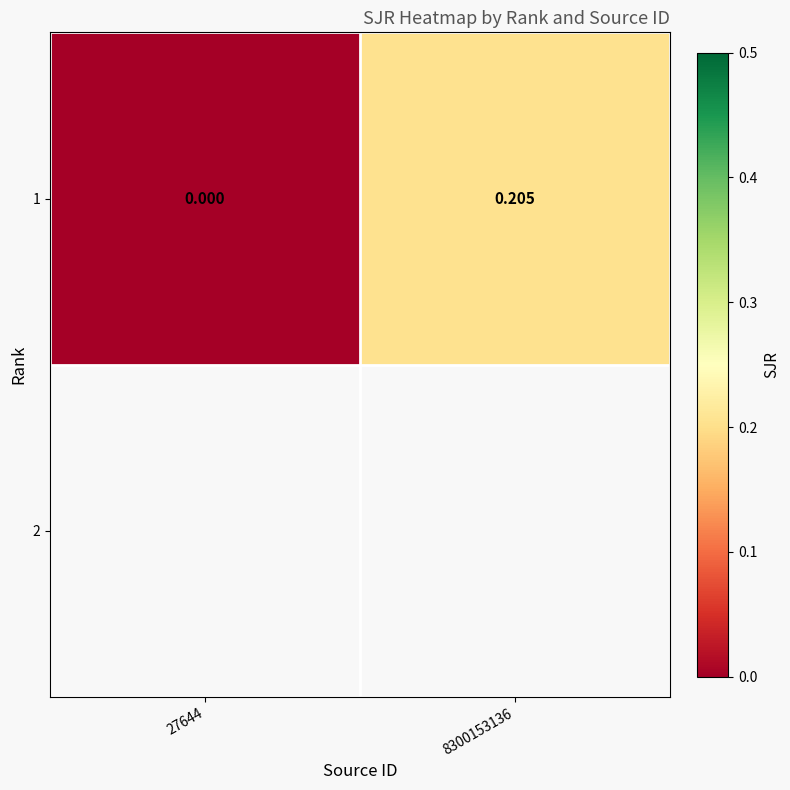

Count the number of data series in this chart.

1